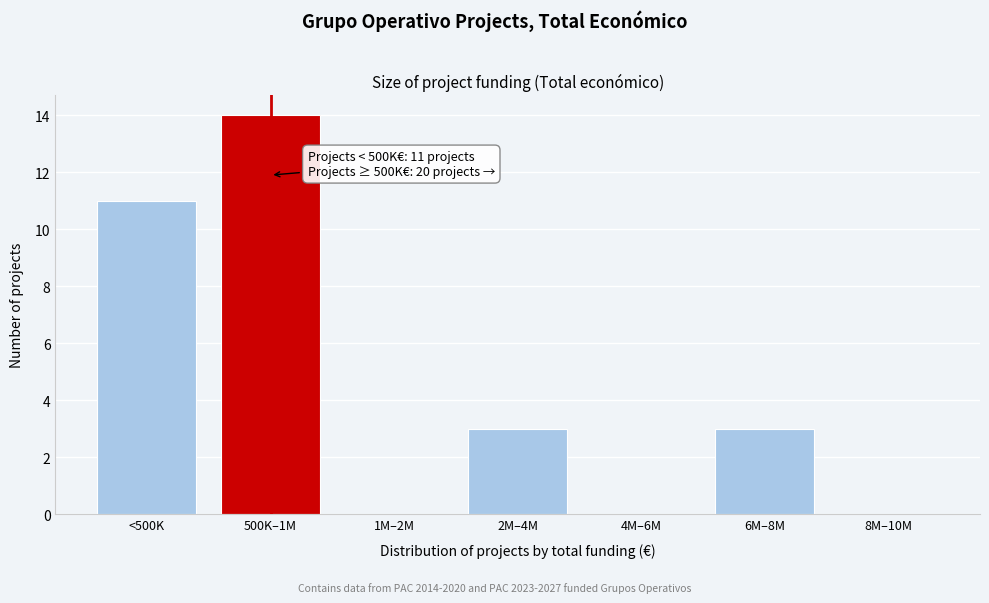

Reading left to right, extract all data points from this chart.

<500K=11	500K–1M=14	1M–2M=0	2M–4M=3	4M–6M=0	6M–8M=3	8M–10M=0